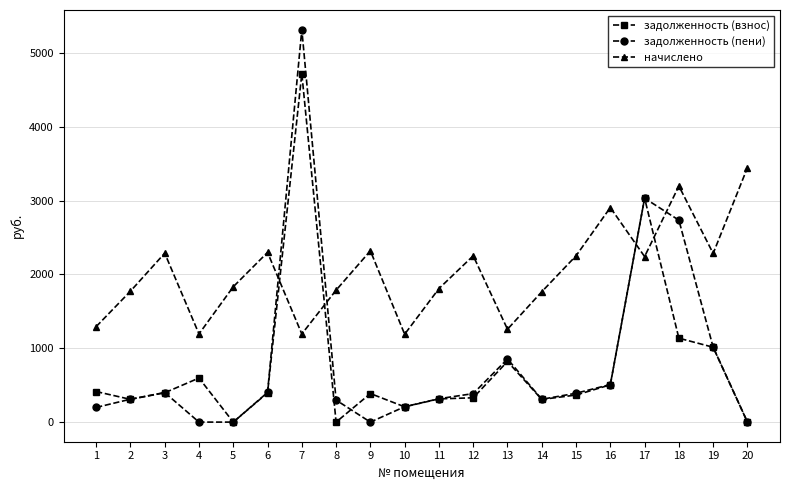

Rank the series by their maximum value, from lowest to highest.

начислено, задолженность (взнос), задолженность (пени)